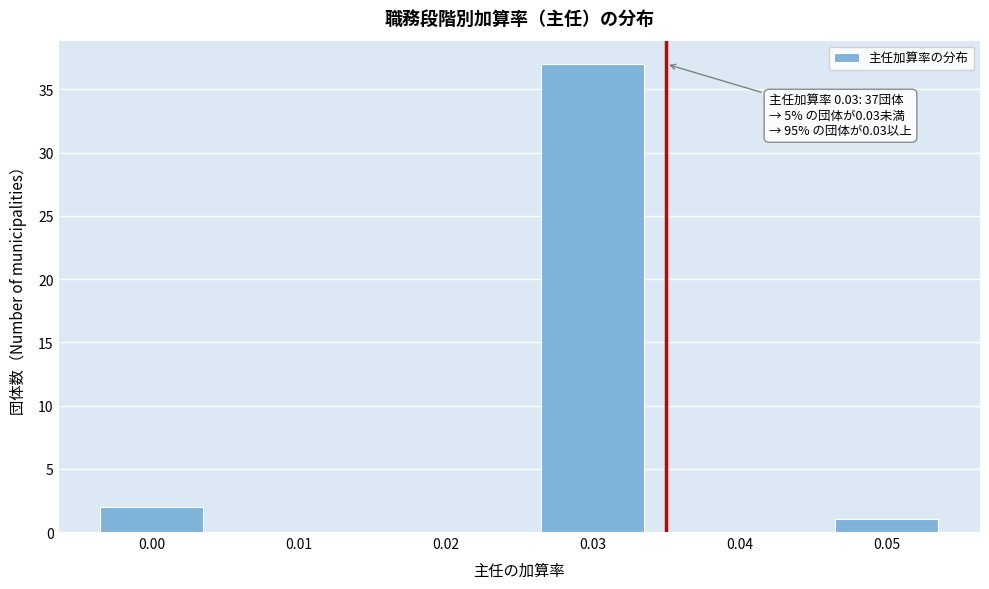

Reading right to left, what are all the values shown in this chart?

0.05=1	0.04=0	0.03=37	0.02=0	0.01=0	0.00=2